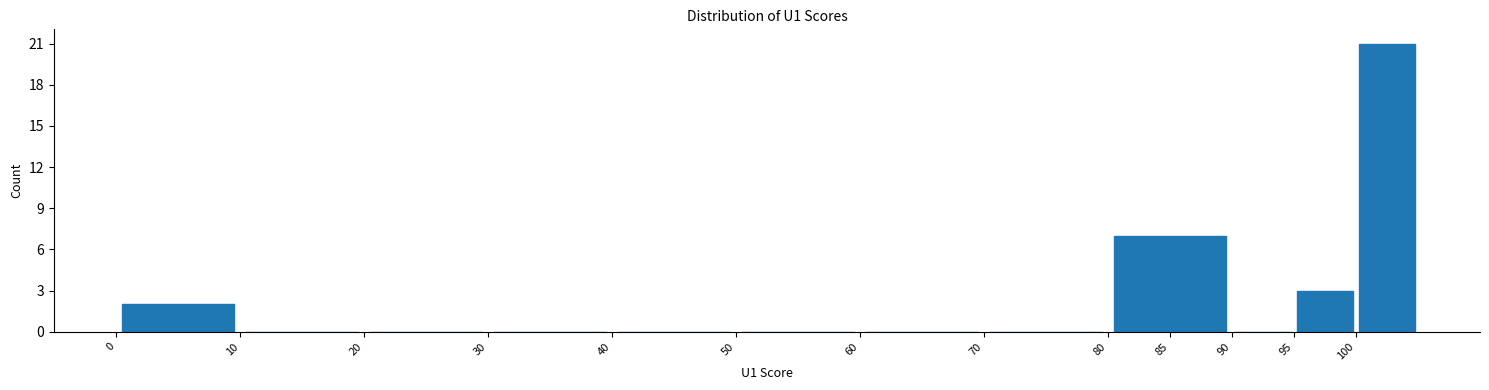

What is the height of the bar covering 80 to 90 on the x-axis? The values are not printed on the chart, so give them approximately, as read against the axis.

7